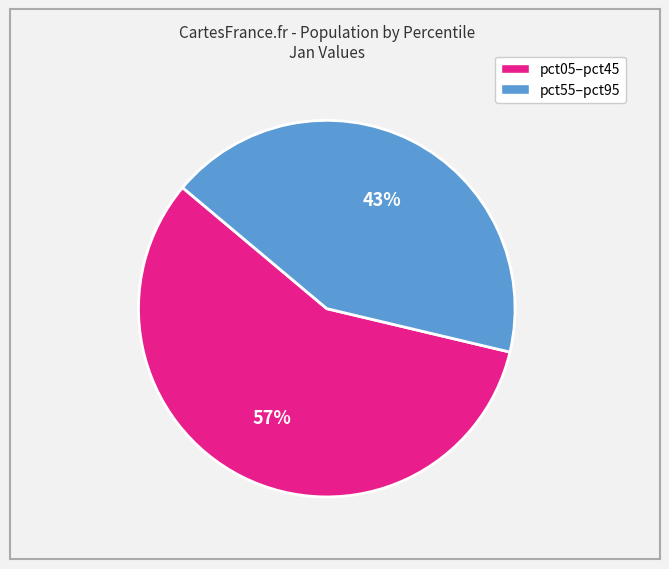

Does any single category account for the majority?

Yes